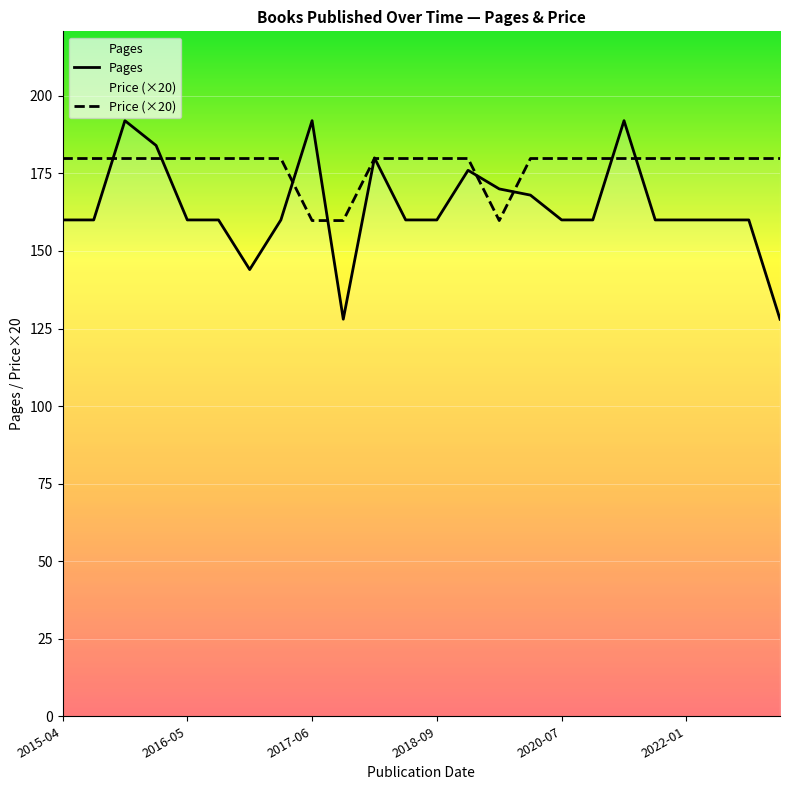

What is the minimum value for Price (×20)?

159.8